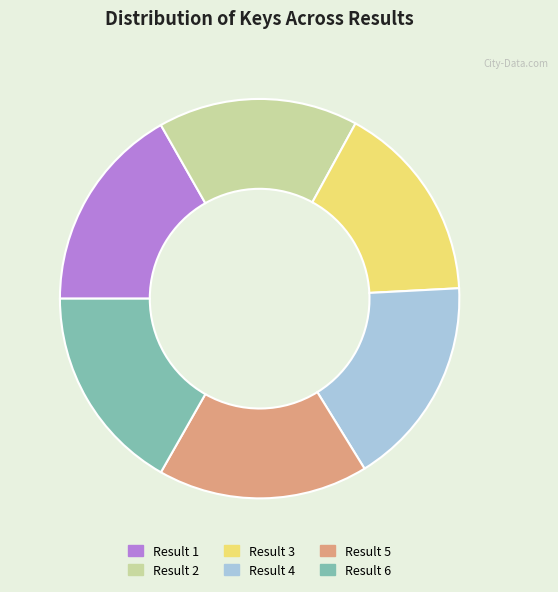

Does any single category account for the majority?

No